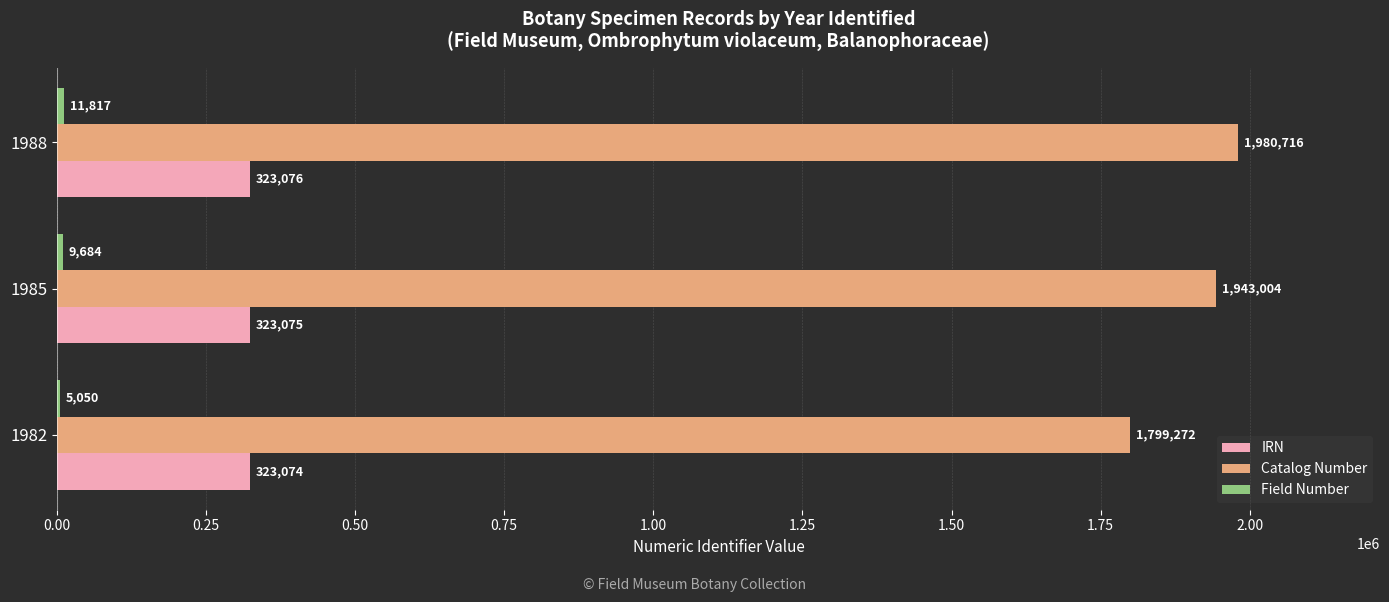

At which category is the sum across all series the highest?

1988